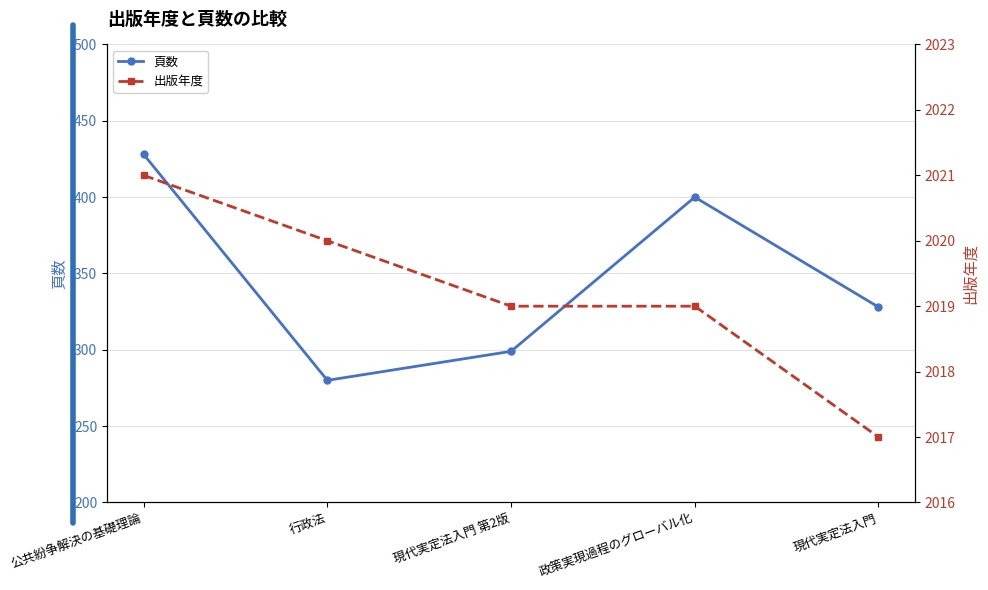

Rank the series by their average value, from highest to lowest.

出版年度, 頁数